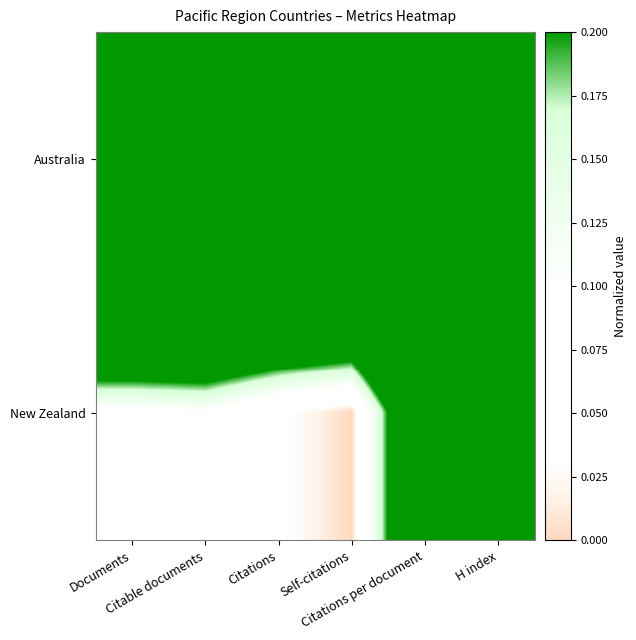

Reading right to left, extract all data points from this chart.

Australia: H index=1.0	Citations per document=1.0	Self-citations=1.0	Citations=1.0	Citable documents=1.0	Documents=1.0
New Zealand: H index=0.6	Citations per document=0.4	Self-citations=0.0	Citations=0.0	Citable documents=0.1	Documents=0.1